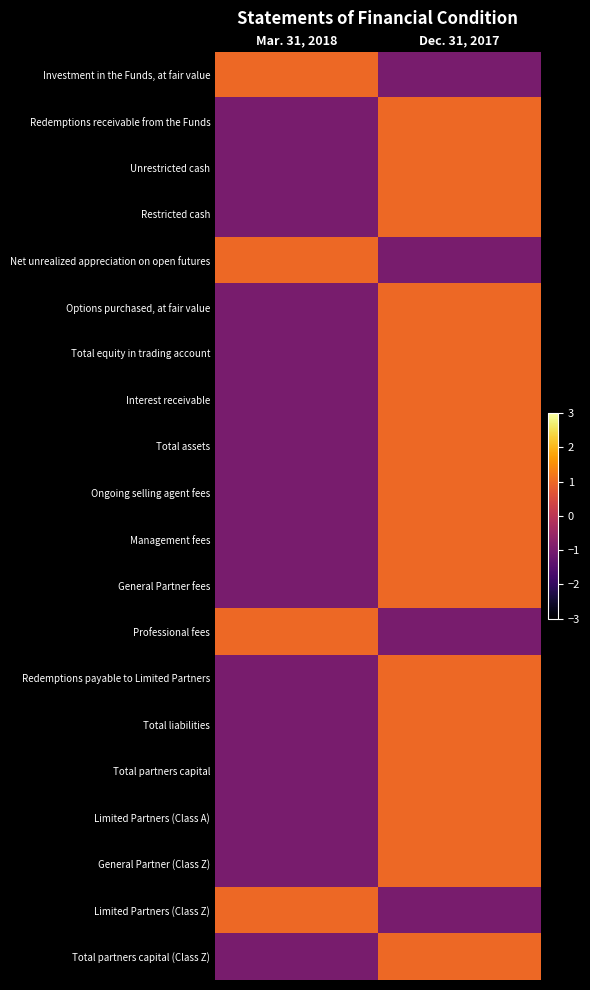

How many categories are shown in the chart?

2